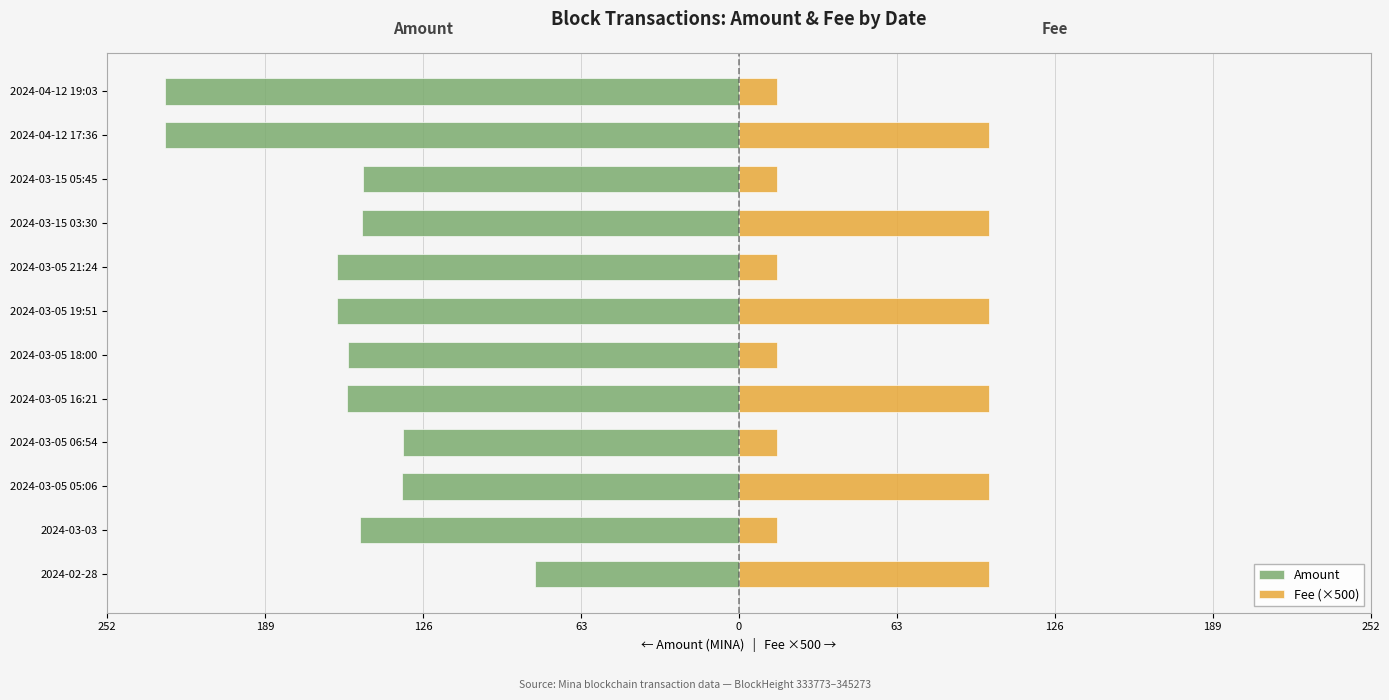

Is it true that Amount equals -266.2 at 2024-03-05 21:24?

False